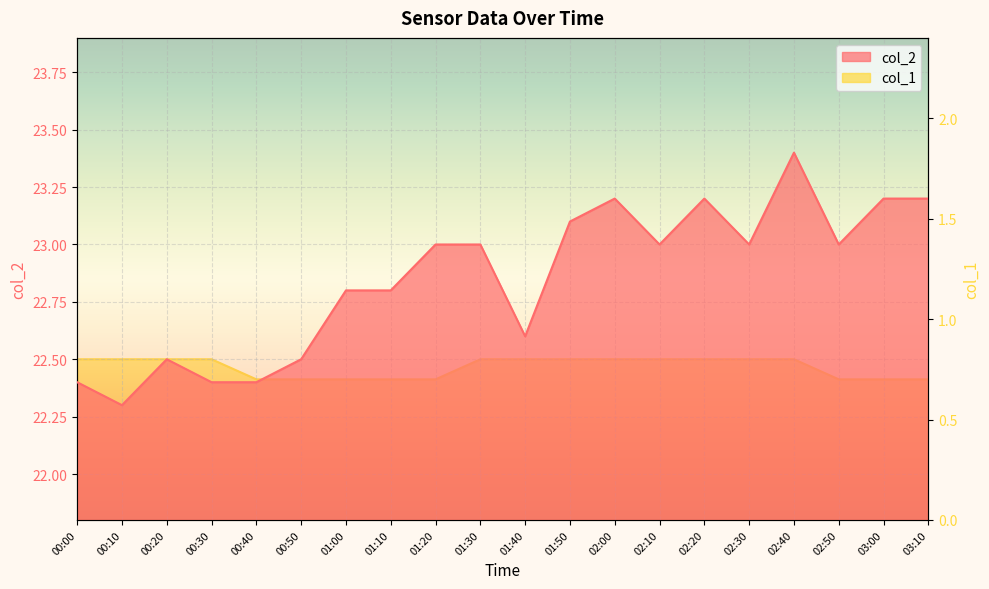

What is the average value of the col_2 series?

22.9